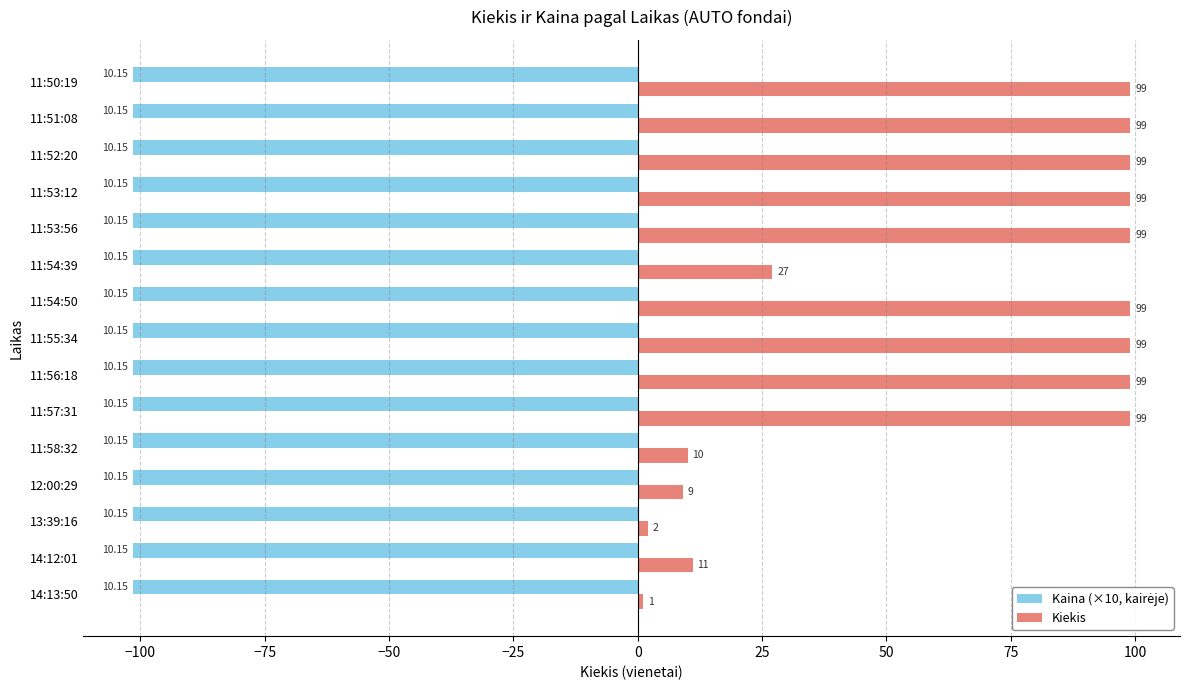

Which series has the largest total across all categories?

Kiekis